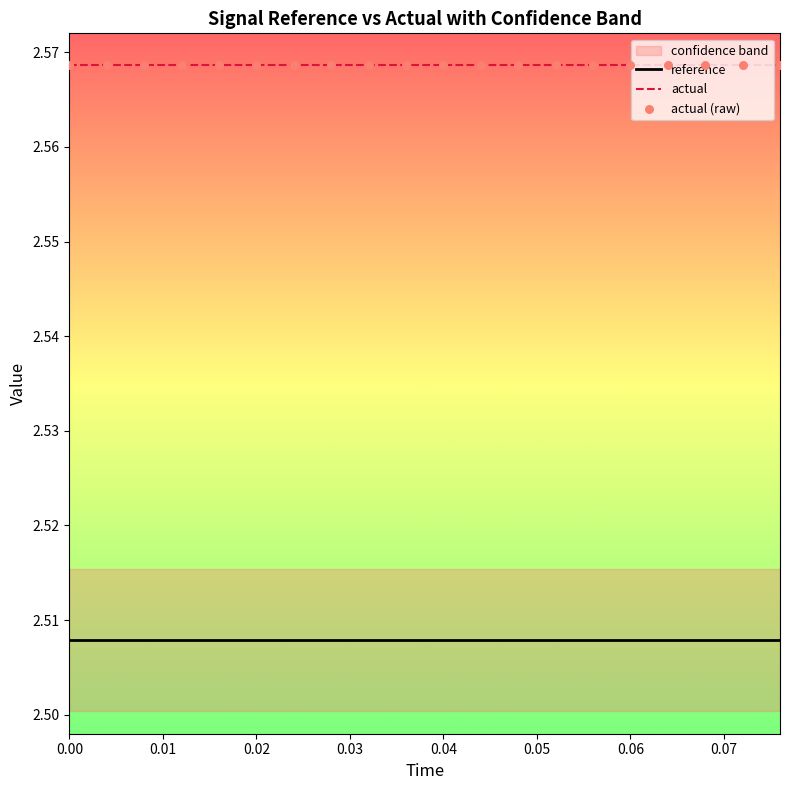

At how many categories does at least one series exceed 2?

20